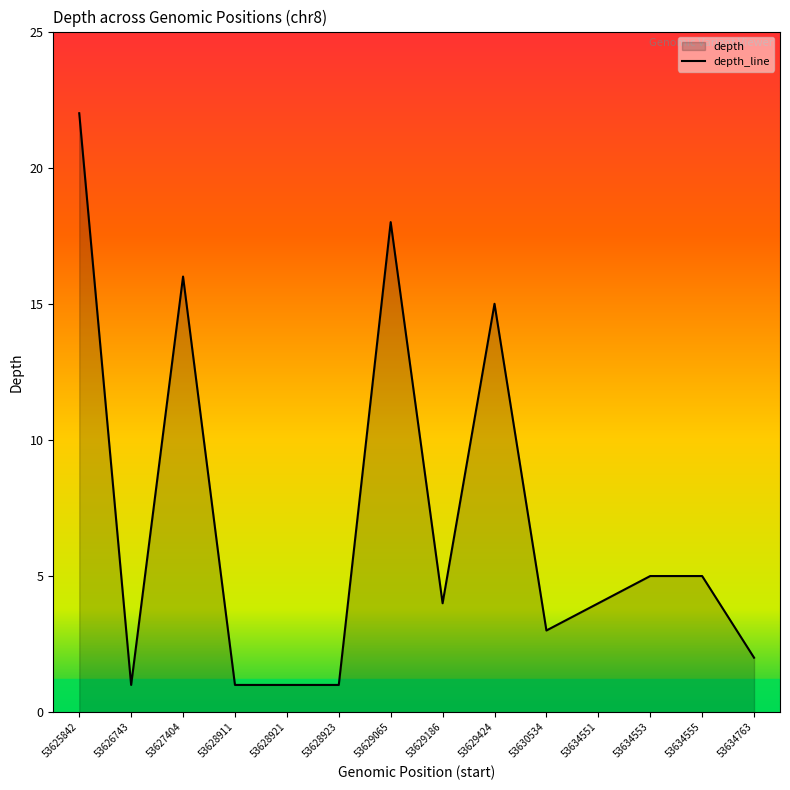

How many points are lower than both their immediate neighbors (excluding endpoints)?

3